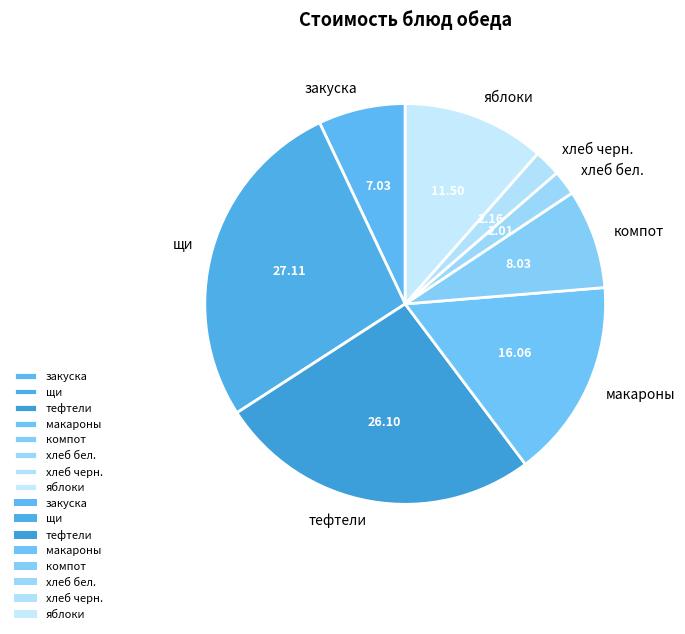

Does макароны represent more than half of the total?

No